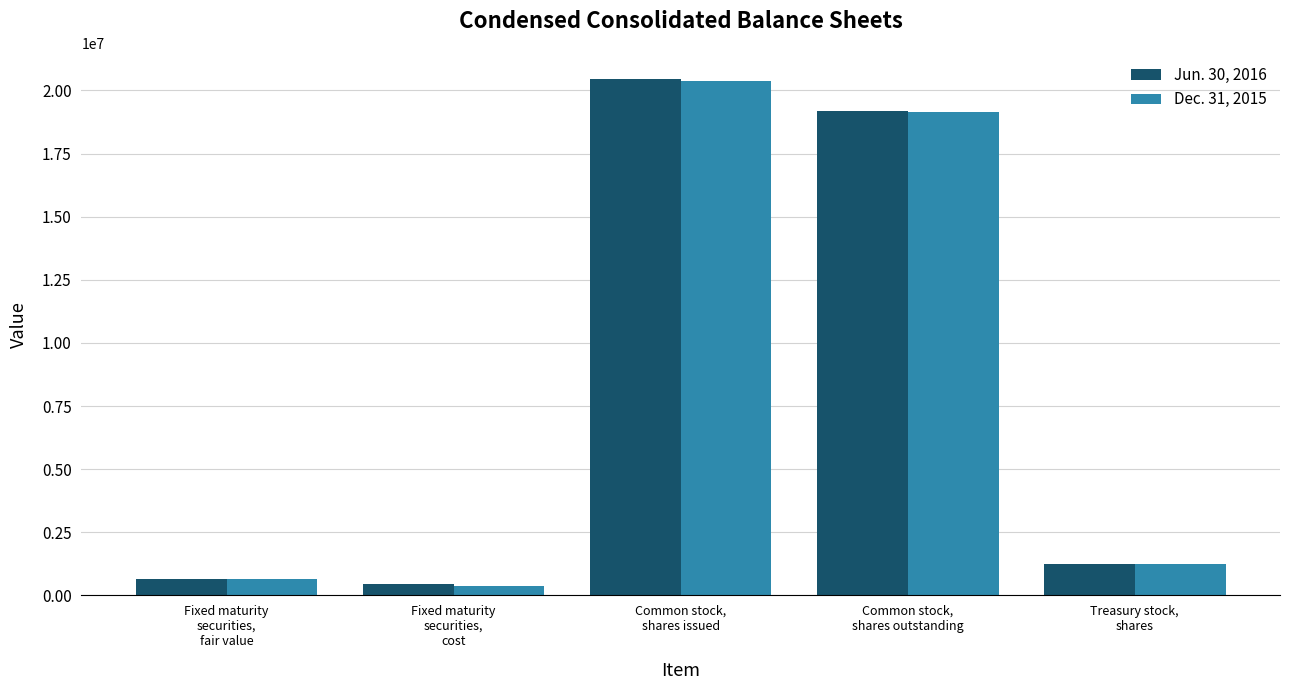

The value of Jun. 30, 2016 at Common stock,
shares outstanding is 19201040. True or false?

True